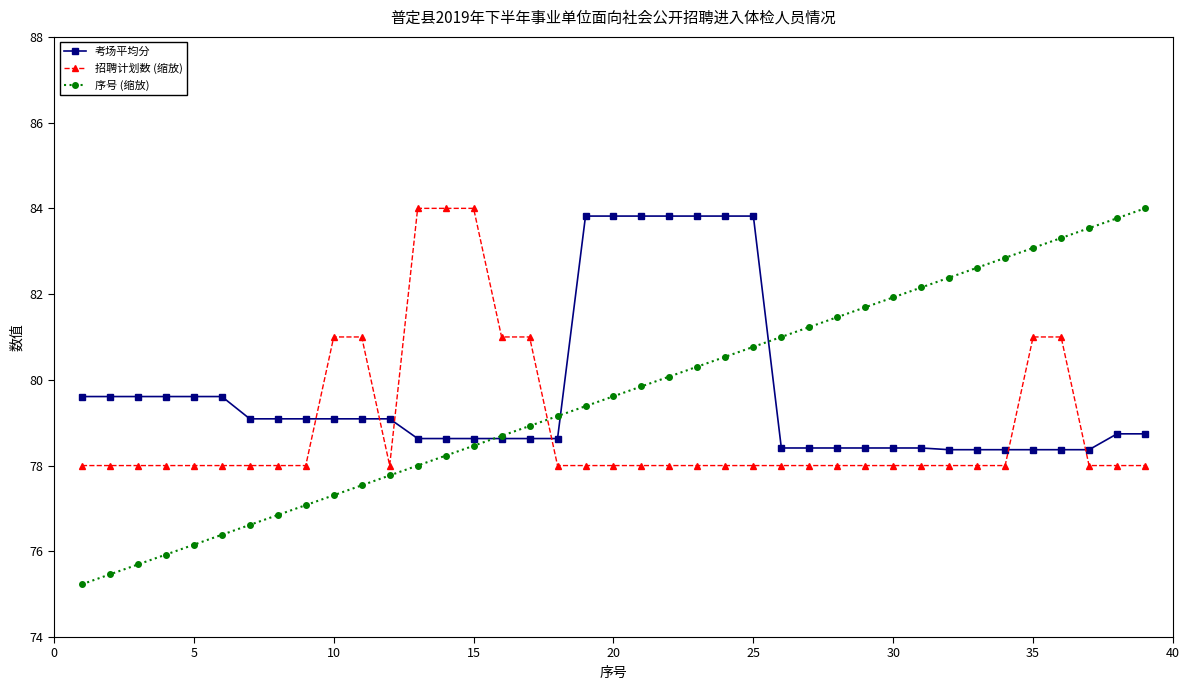

What is the average value of the 考场平均分 series?

79.7